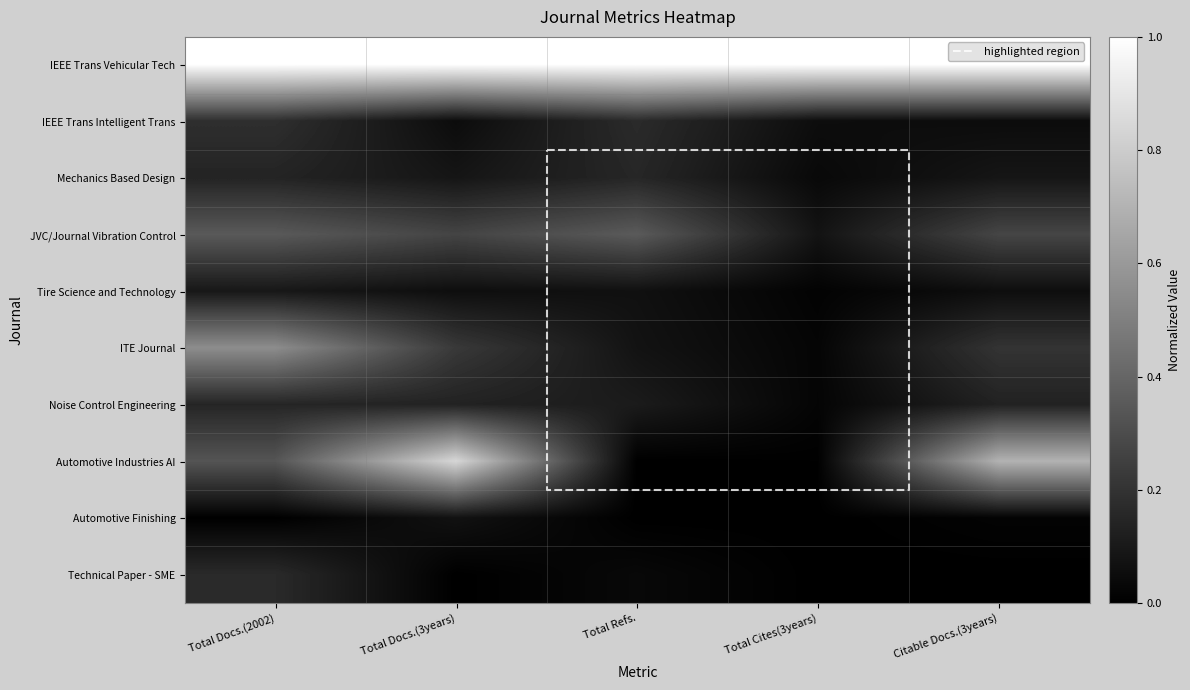

Is the value of Noise Control Engineering at Total Cites(3years) greater than the value of Automotive Finishing at Total Docs.(2002)?

Yes